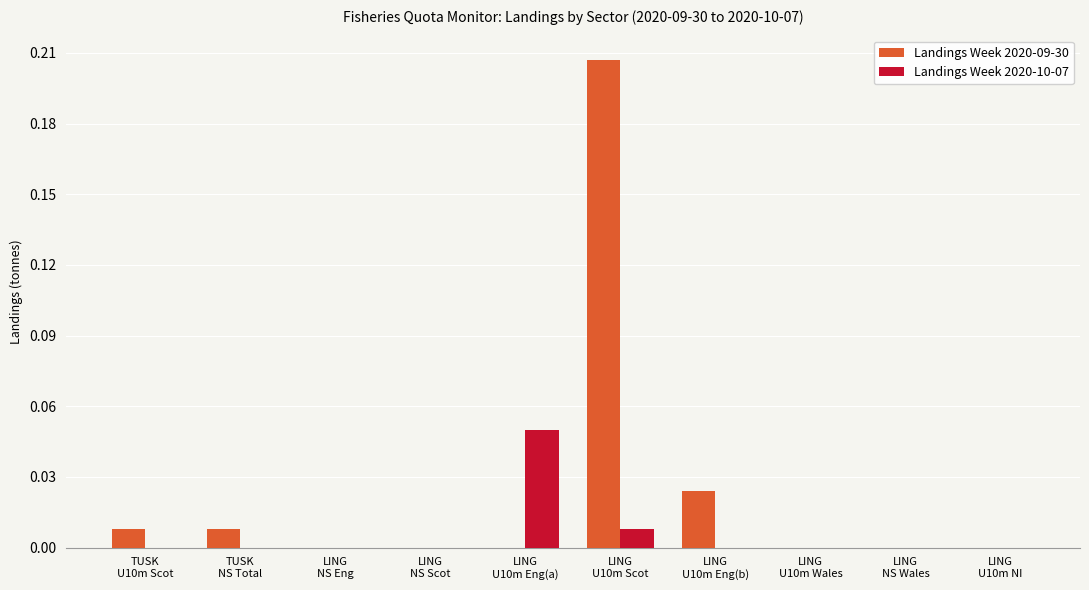

The Landings Week 2020-10-07 series shows 0.0 at LING
U10m Wales. True or false?

True